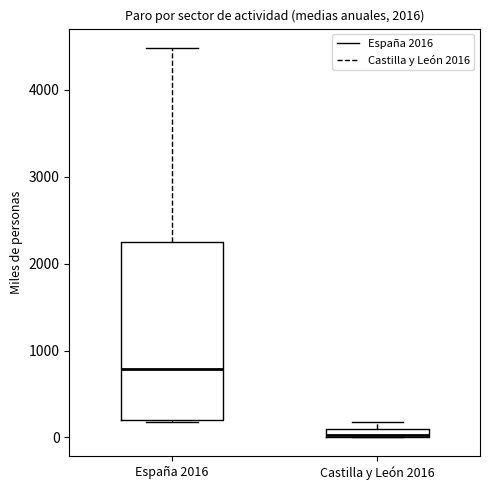

Which box is the tallest, from its lower edge to its upper edge?

España 2016